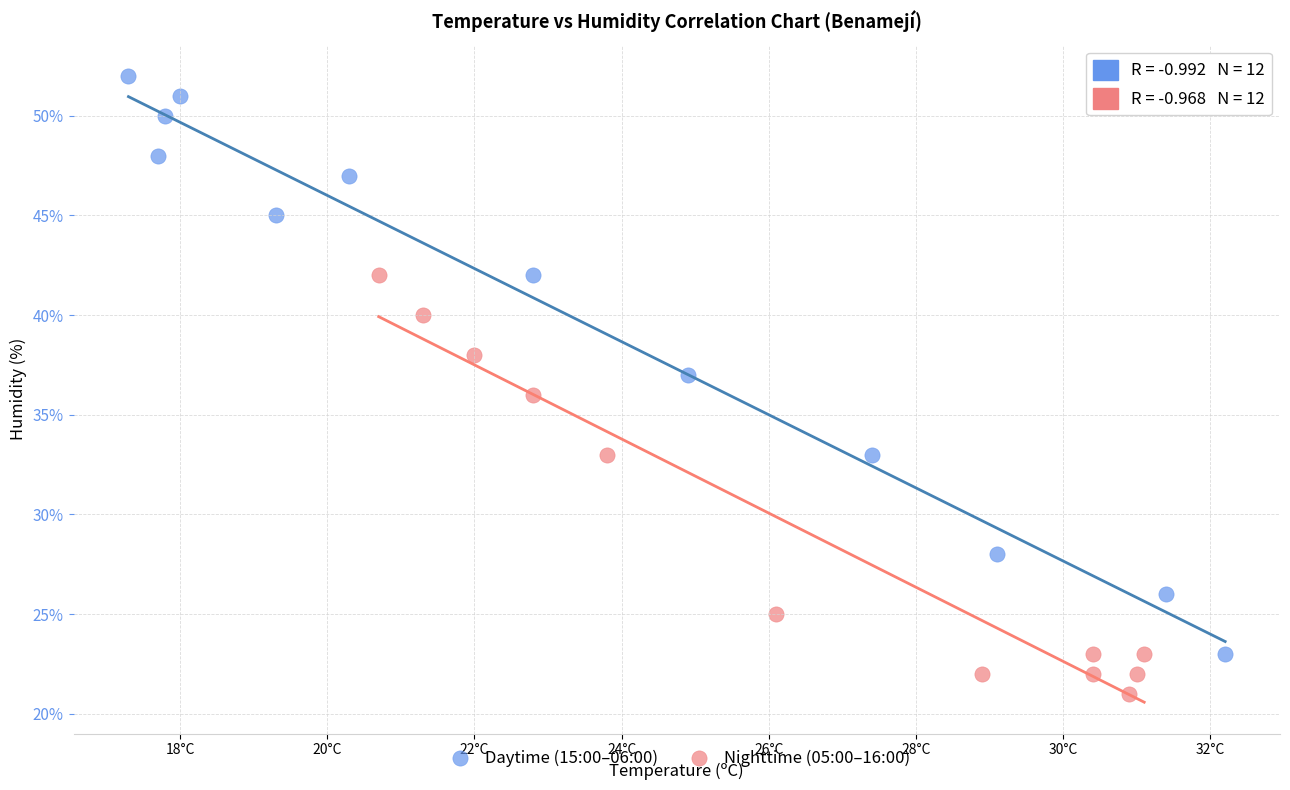

Which series has the largest Y range (max minus min)?

Daytime (15:00–06:00)